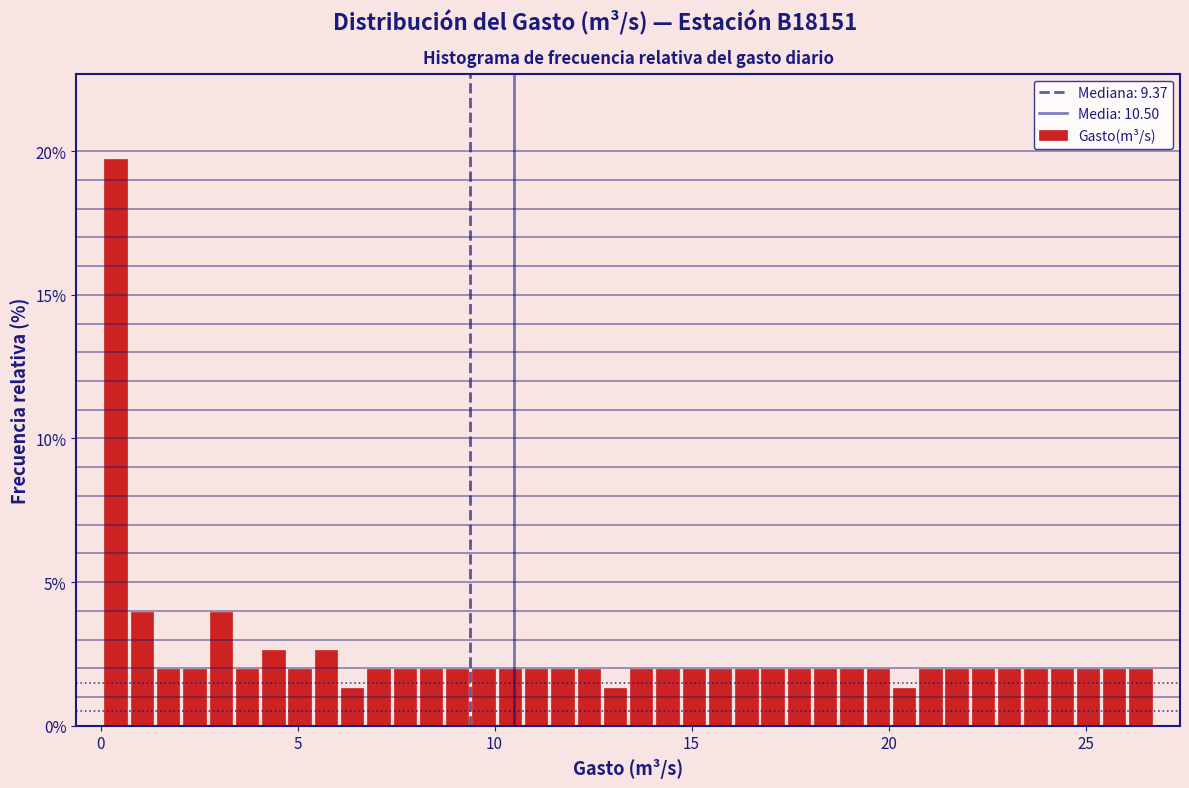

Around what value on the x-axis is the tallest bar? Give the approximate position of its centre, as read against the axis.

0.5